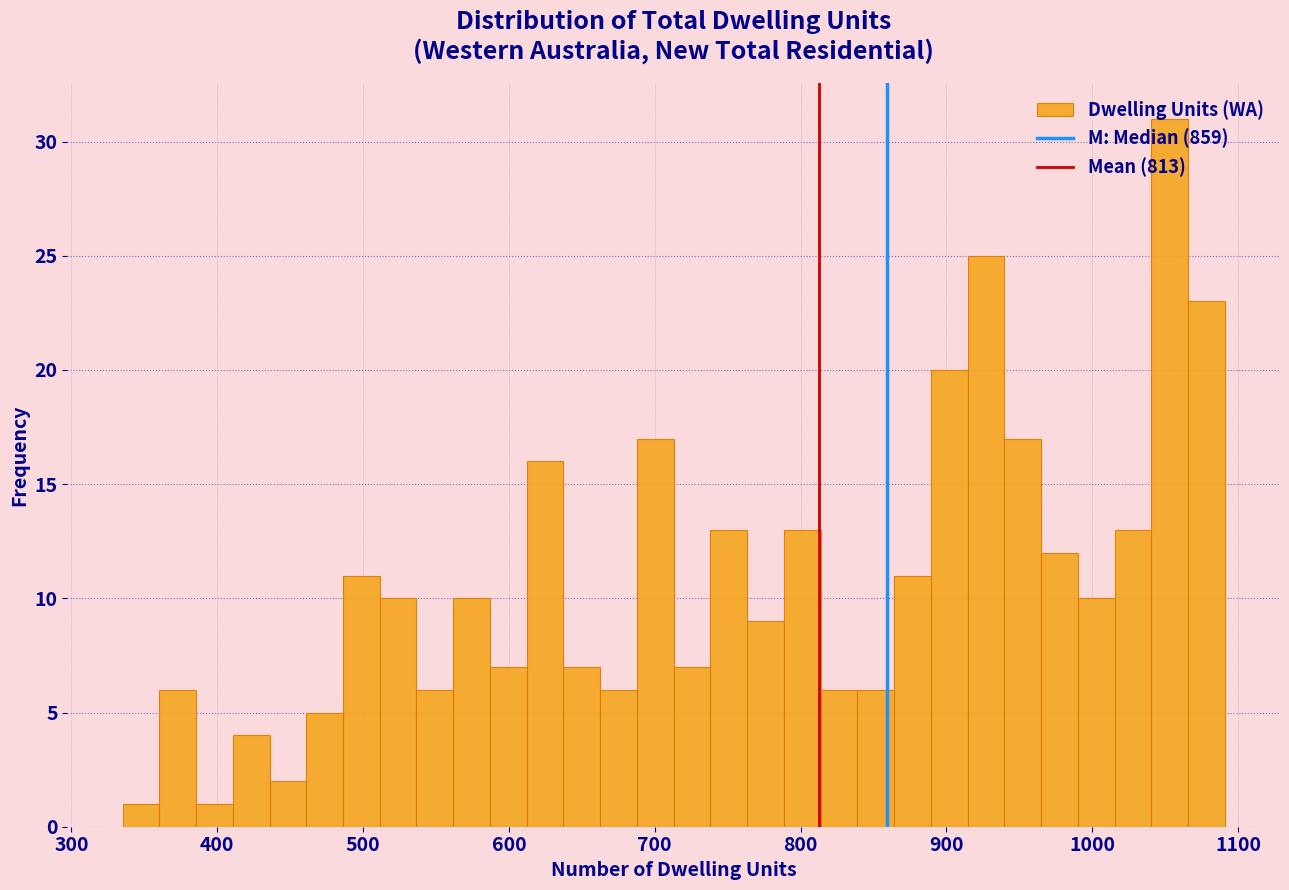

Around what value on the x-axis is the tallest bar? Give the approximate position of its centre, as read against the axis.

1050